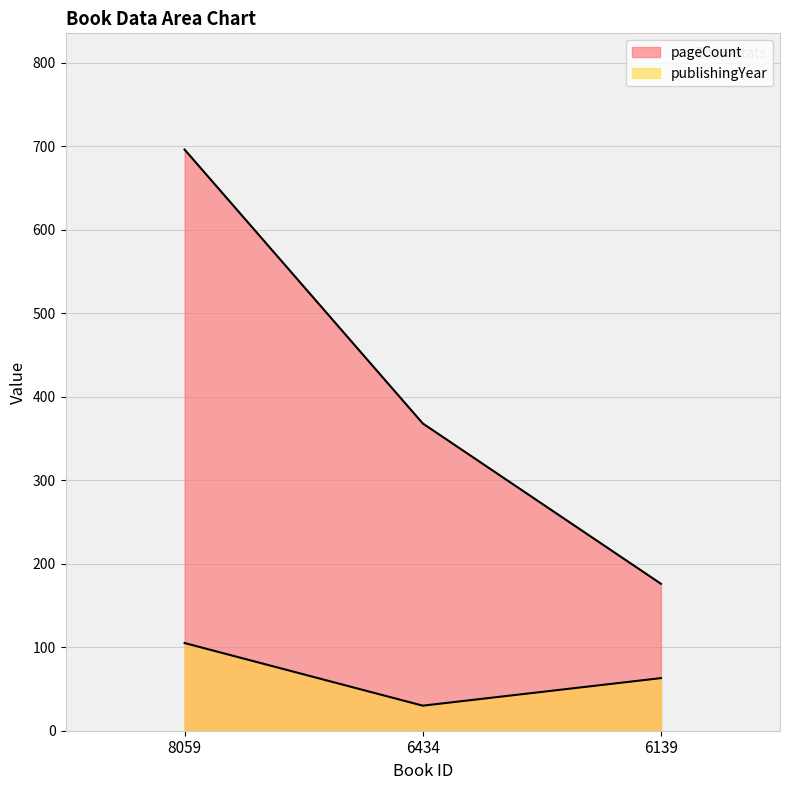

At which category is the sum across all series the highest?

8059